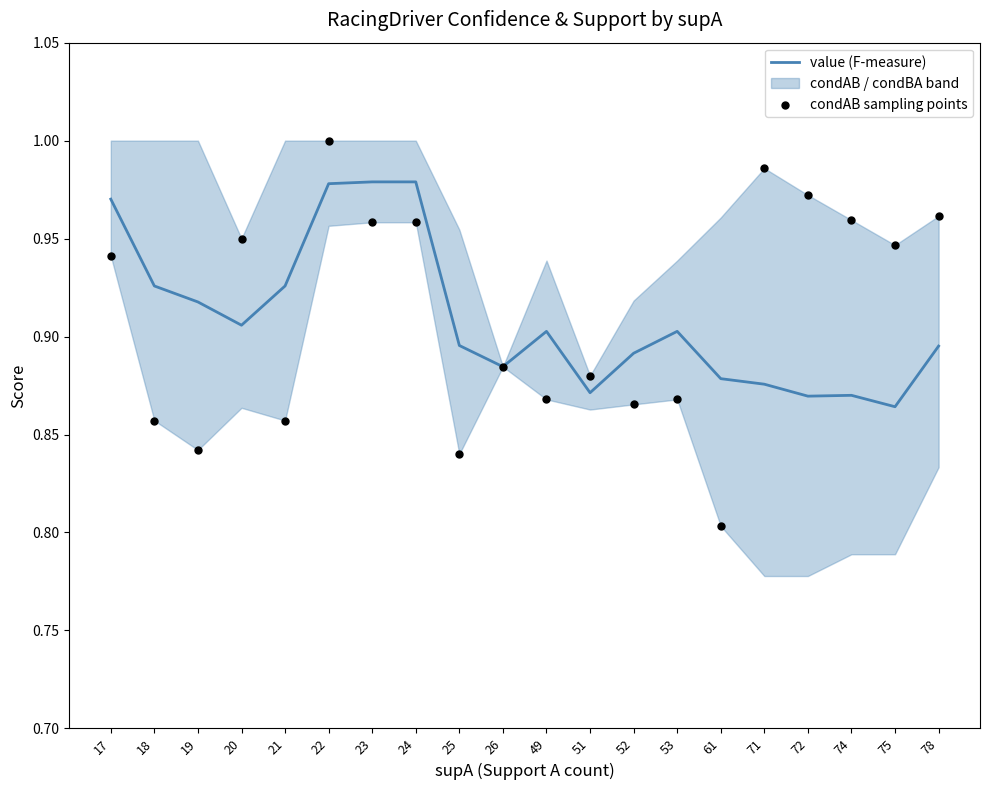

At how many categories does at least one series exceed 0?

20